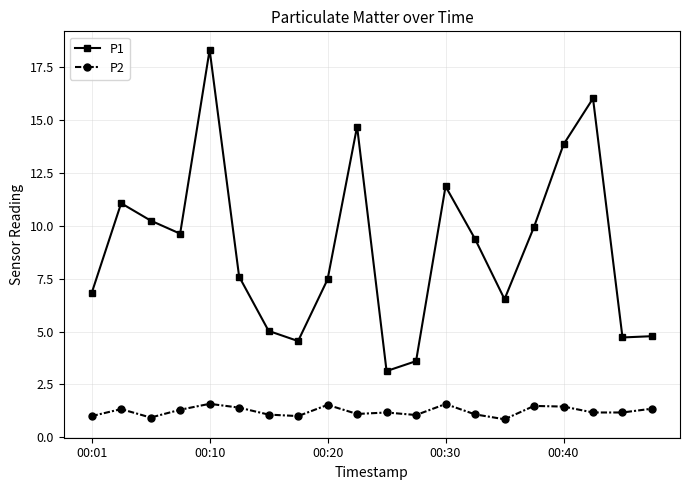

True or false: P2 and P1 intersect in this chart.

False